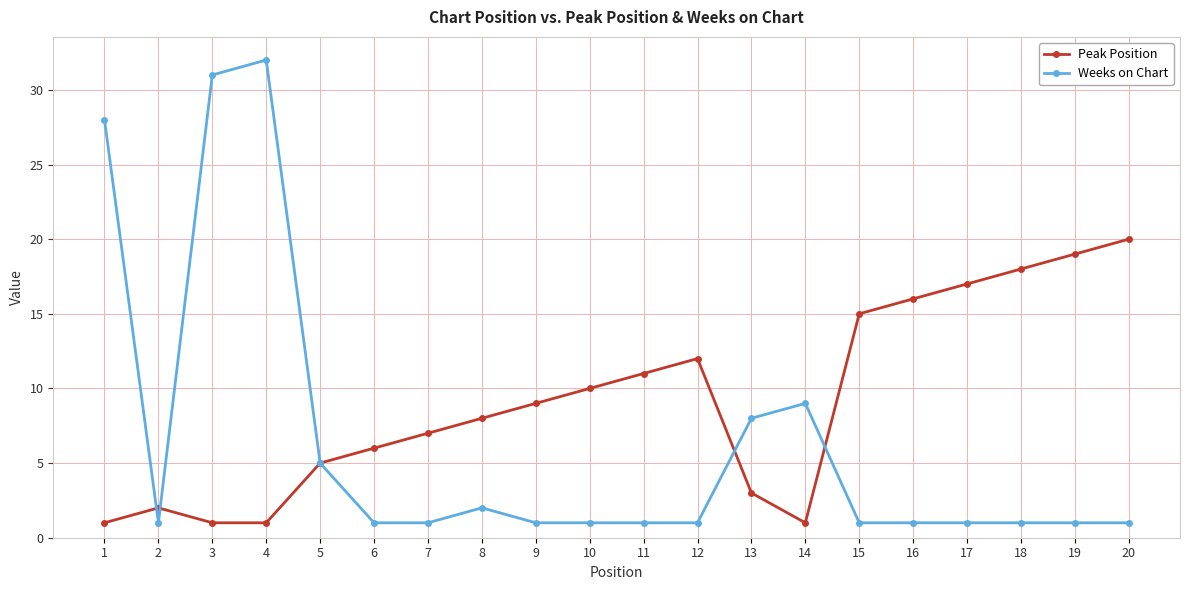

How many values in the Peak Position series are below 9?

10